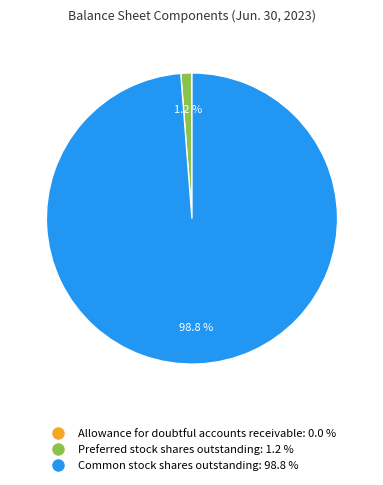

Does Common stock shares outstanding account for over 50% of the chart?

Yes